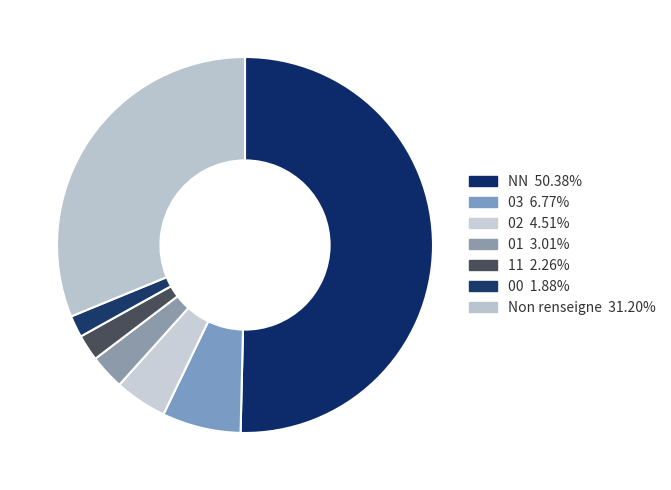

Which category accounts for the majority?

NN